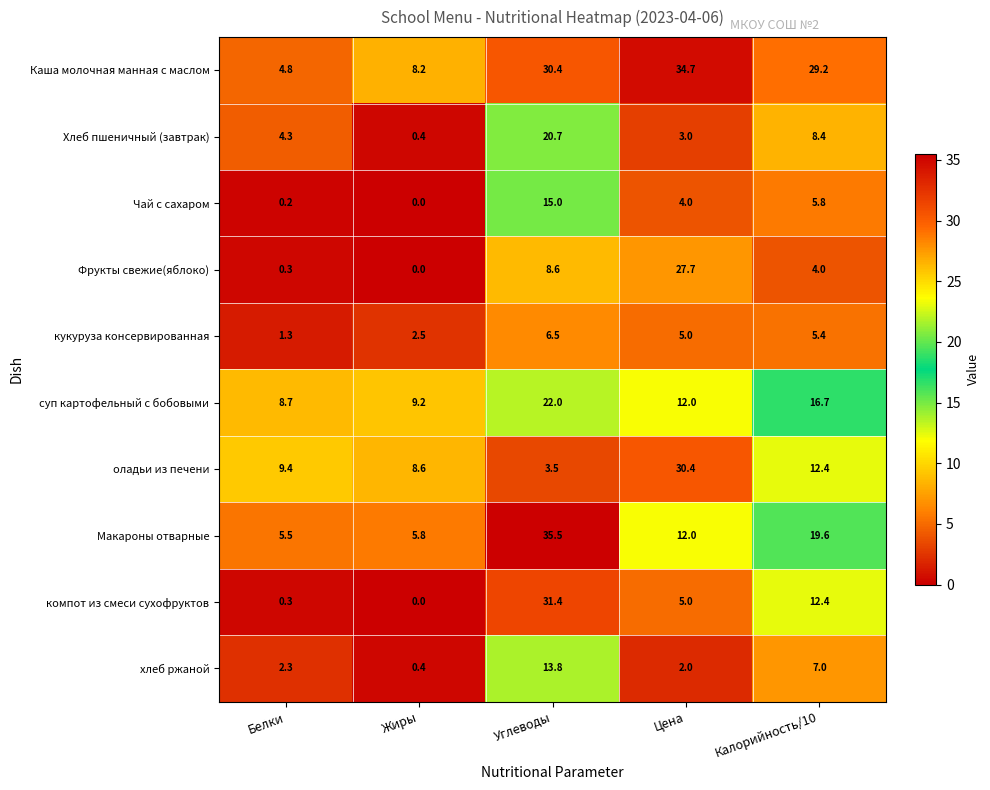

List the series in order of their peak value, highest first.

Макароны отварные, Каша молочная манная с маслом, компот из смеси сухофруктов, оладьи из печени, Фрукты свежие(яблоко), суп картофельный с бобовыми, Хлеб пшеничный (завтрак), Чай с сахаром, хлеб ржаной, кукуруза консервированная